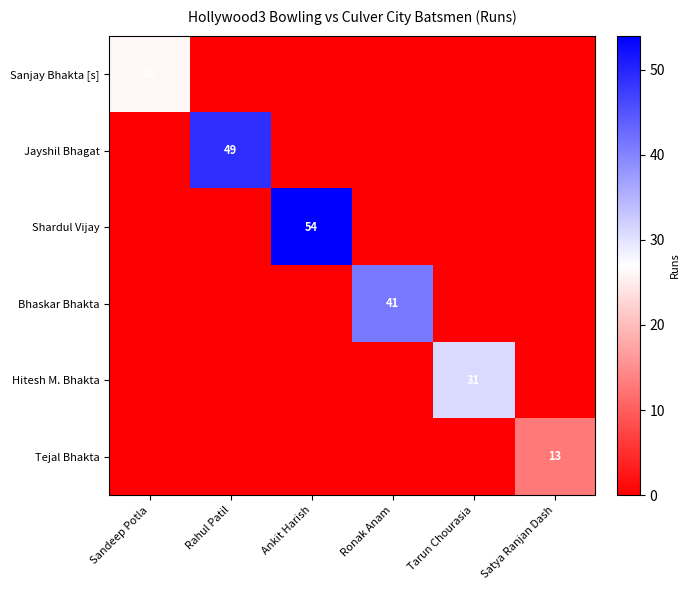

What is the total value across all series at Ronak Anam?

41